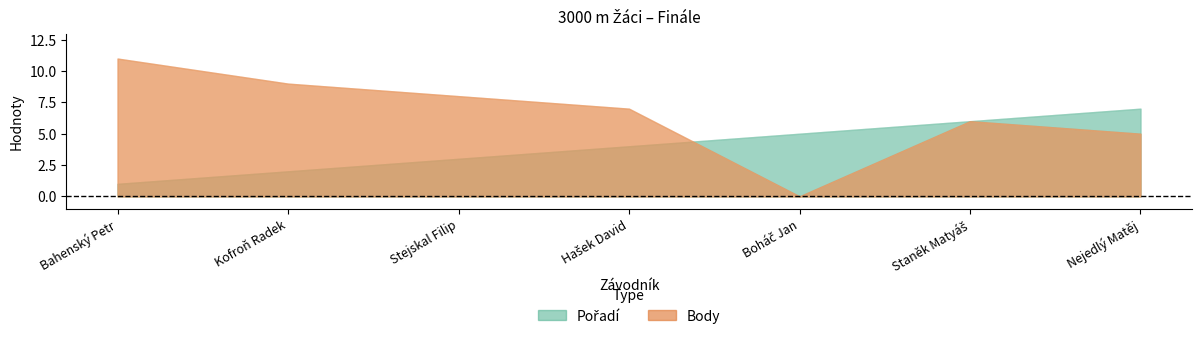

Between Hašek David and Nejedlý Matěj, which series saw the biggest shift?

Pořadí